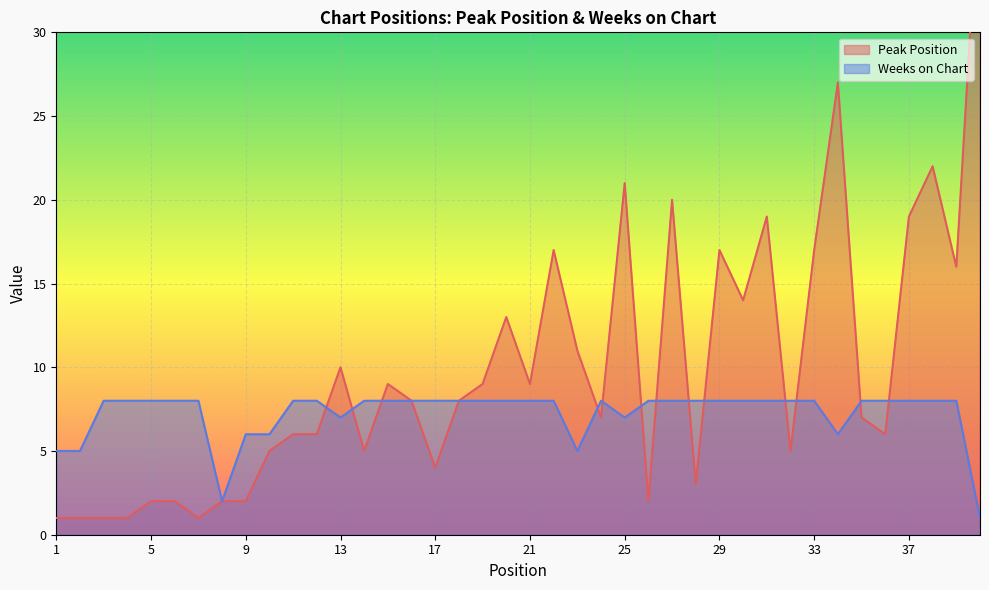

Which series has the largest total across all categories?

Peak Position